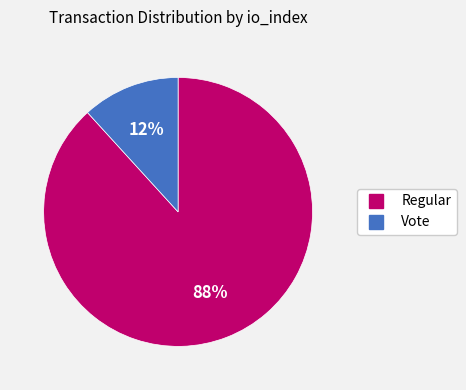

Count the number of slices in the pie.

2